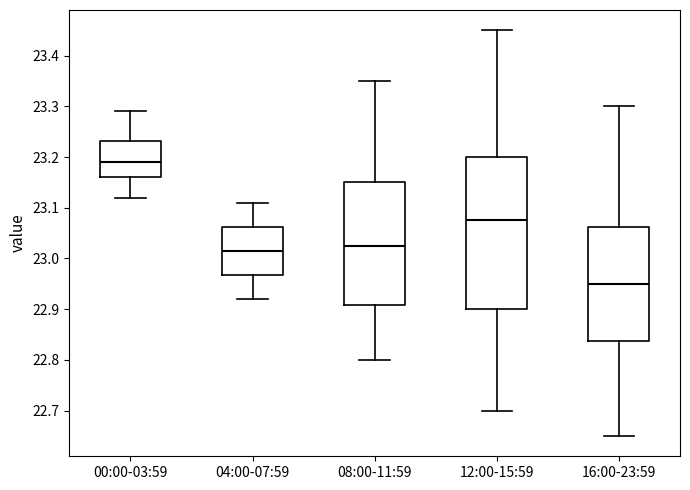

Reading left to right, read every box against the y-axis: the position of its median line, the range the box covers, and the ends of its whiskers. The values are not printed on the chart, so give them approximately, as read against the axis.

00:00-03:59: median 23.19, box 23.16 to 23.23, whiskers 23.12 to 23.29
04:00-07:59: median 23.02, box 22.97 to 23.06, whiskers 22.92 to 23.11
08:00-11:59: median 23.03, box 22.91 to 23.15, whiskers 22.80 to 23.35
12:00-15:59: median 23.08, box 22.90 to 23.20, whiskers 22.70 to 23.45
16:00-23:59: median 22.95, box 22.84 to 23.06, whiskers 22.65 to 23.30